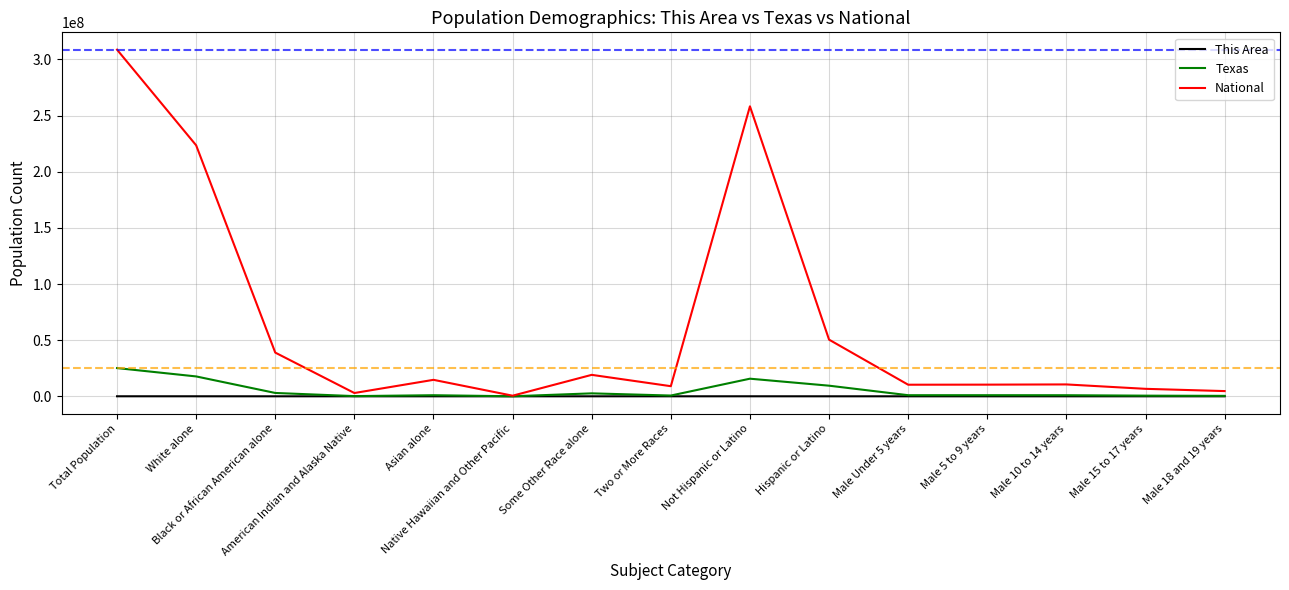

What is the maximum value for National?

308745538